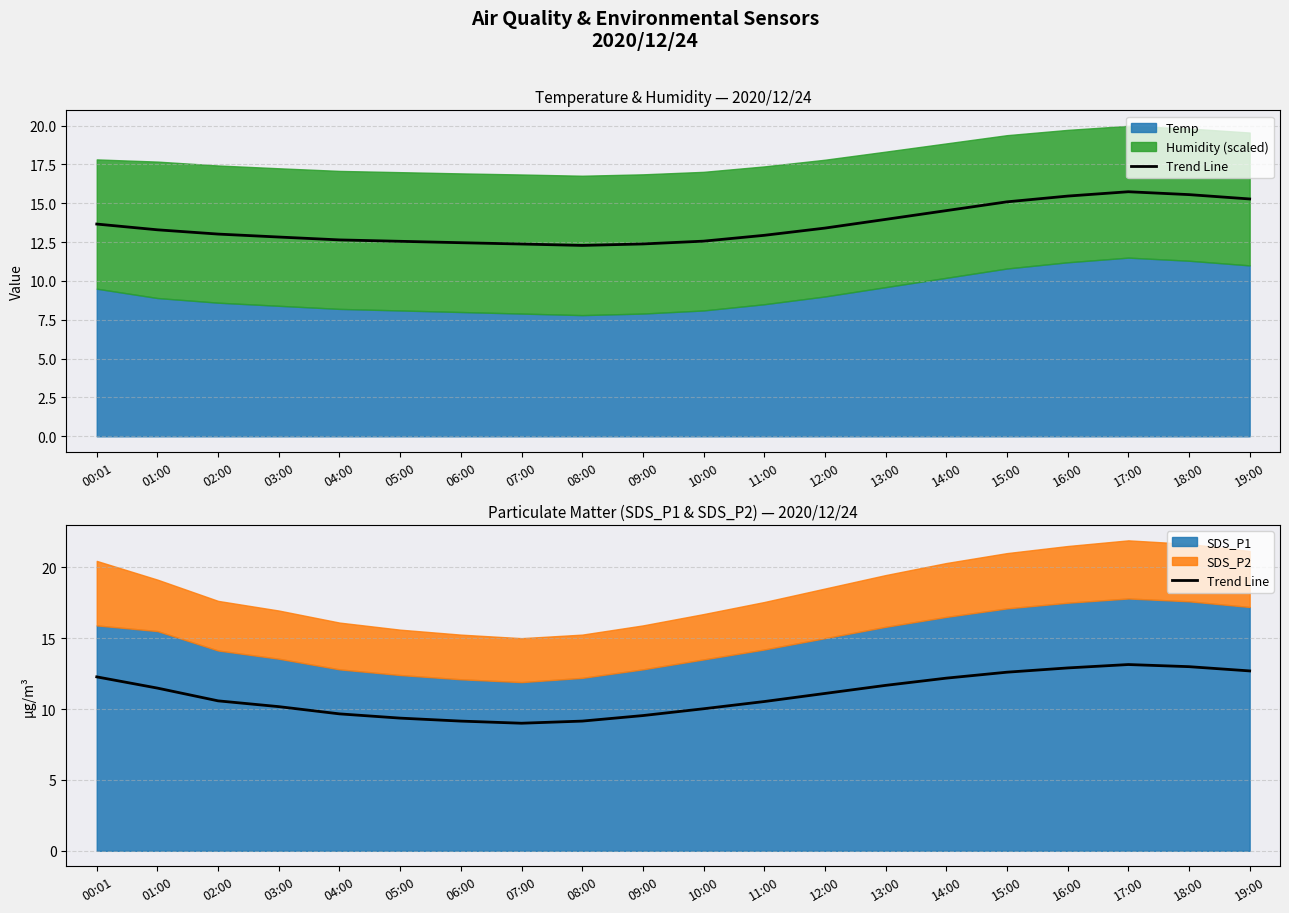

Is it true that the value at 08:00 is 9.2?

True